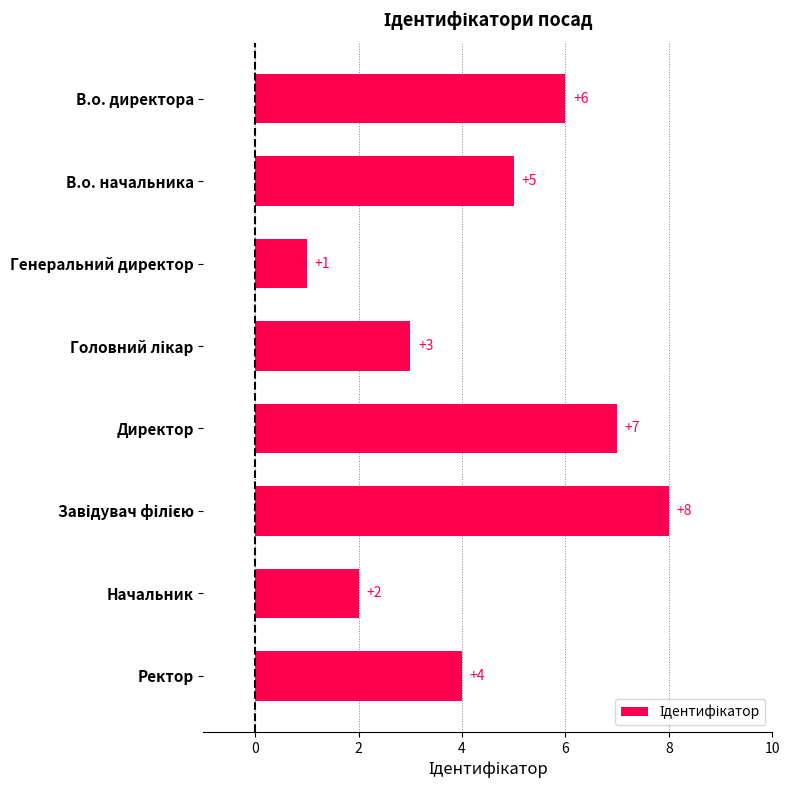

Between В.о. директора and Ректор, which is larger?

В.о. директора